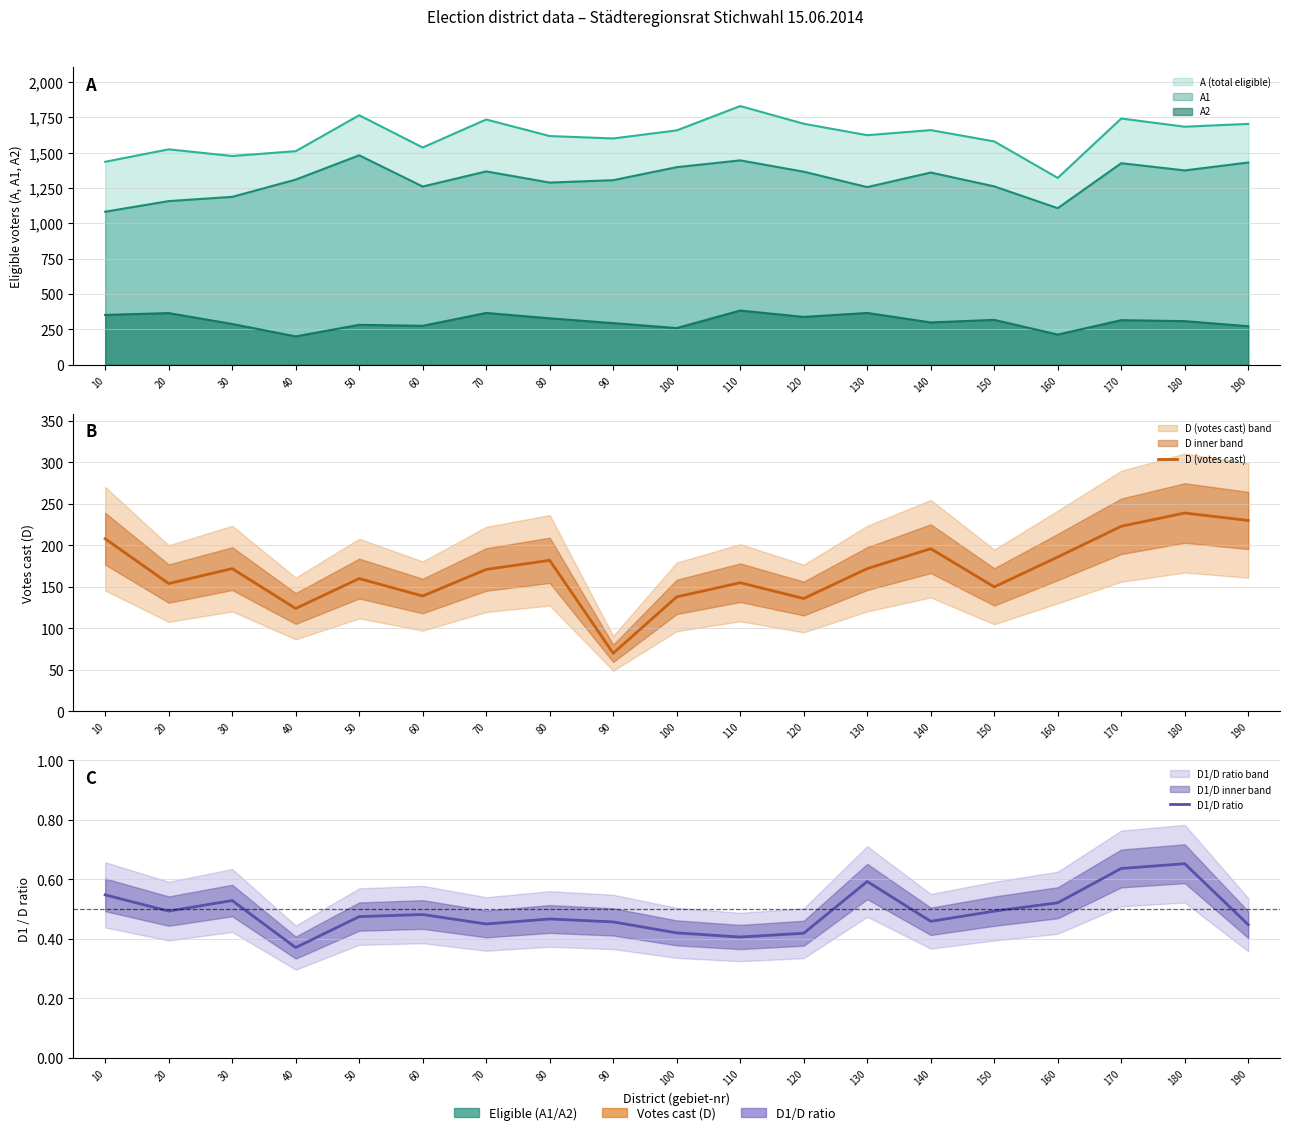

Does the chart have visible grid lines?

Yes